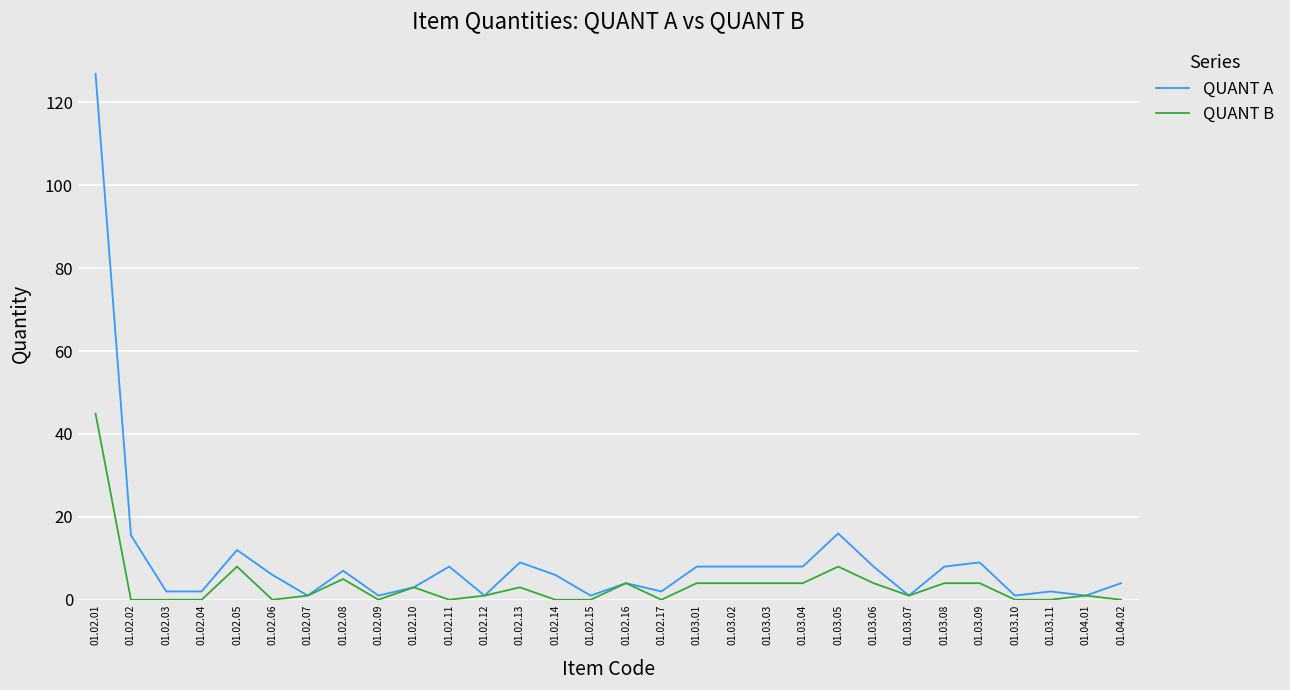

What is the total value across all series at 01.02.08?

12.0